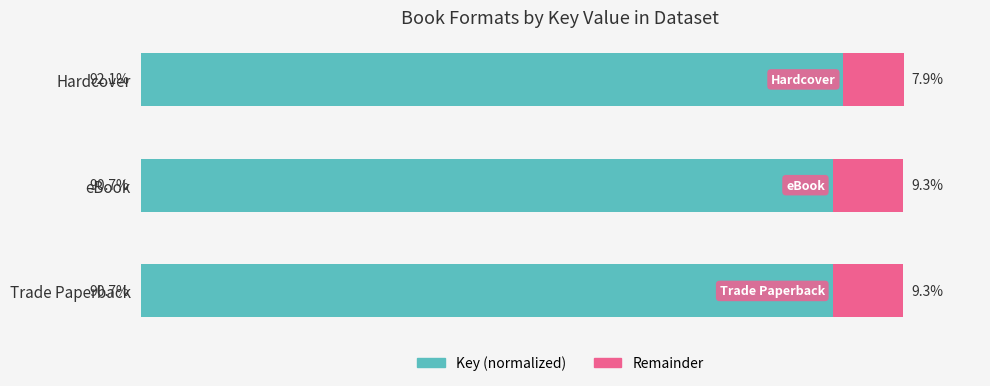

At which label does Key (normalized) reach its peak?

Hardcover